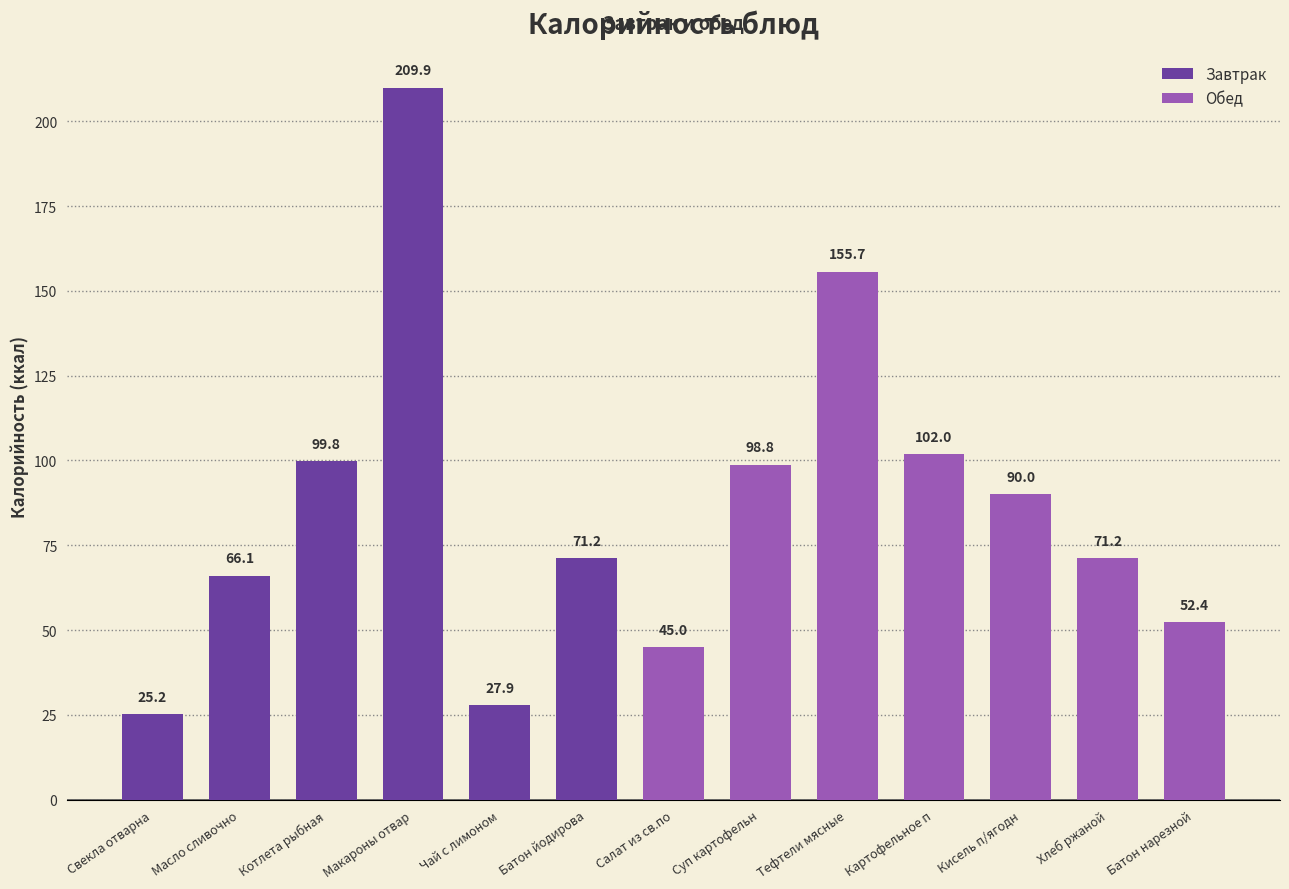

What is the sum of the Завтрак values at Свекла отварна and Чай с лимоном?

53.1